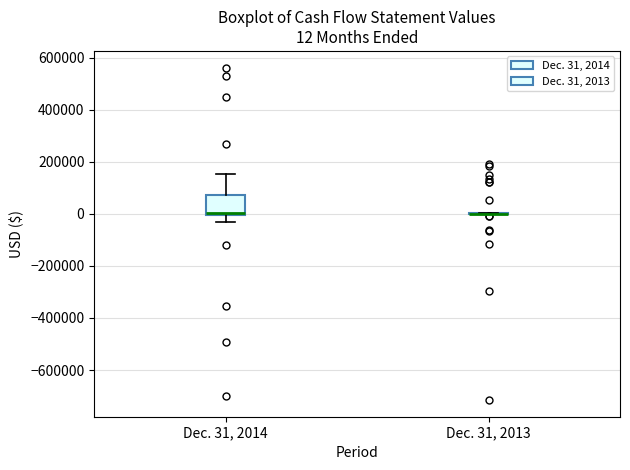

Which box is the tallest, from its lower edge to its upper edge?

Dec. 31, 2014